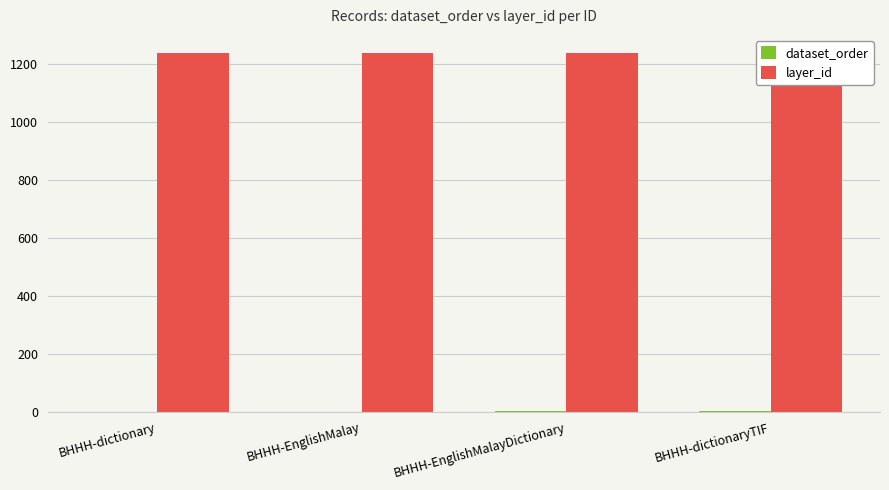

At which category does the chart reach its minimum across all series?

BHHH-dictionary